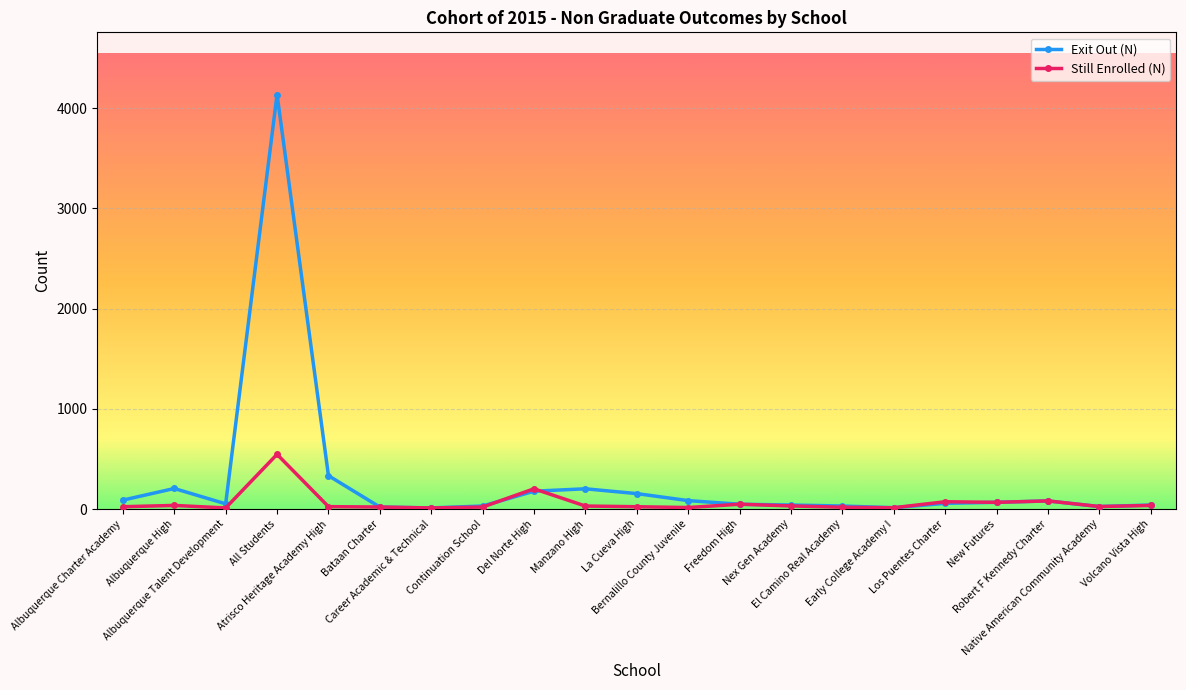

What is the minimum value for Still Enrolled (N)?

11